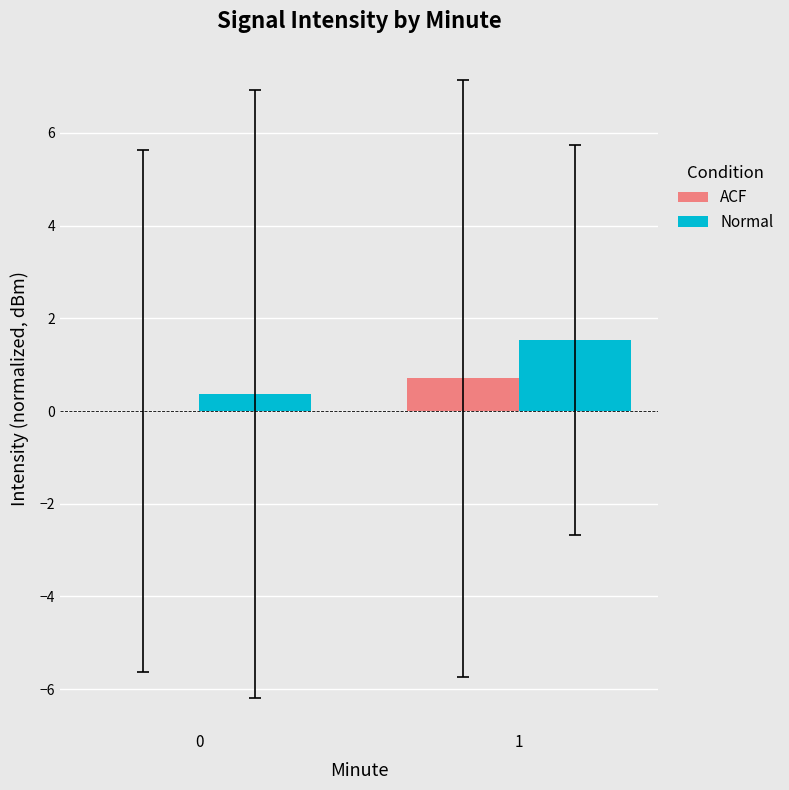

The value of Normal at 0 is 0.4. True or false?

True